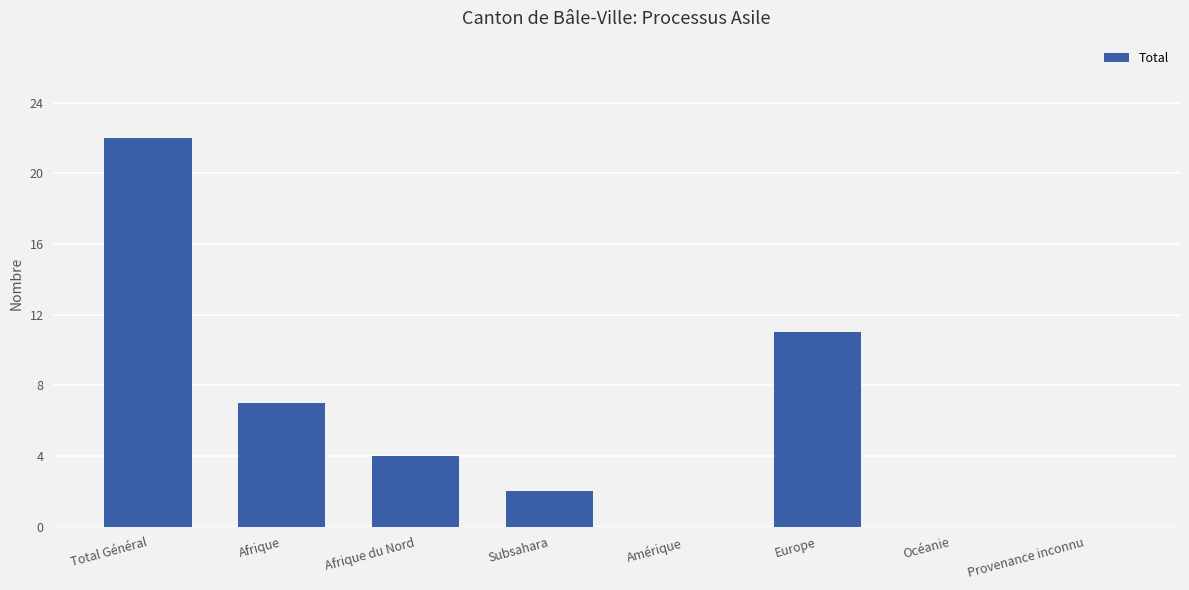

Approximately how many times larger is the value at Subsahara compared to Afrique?

0.3